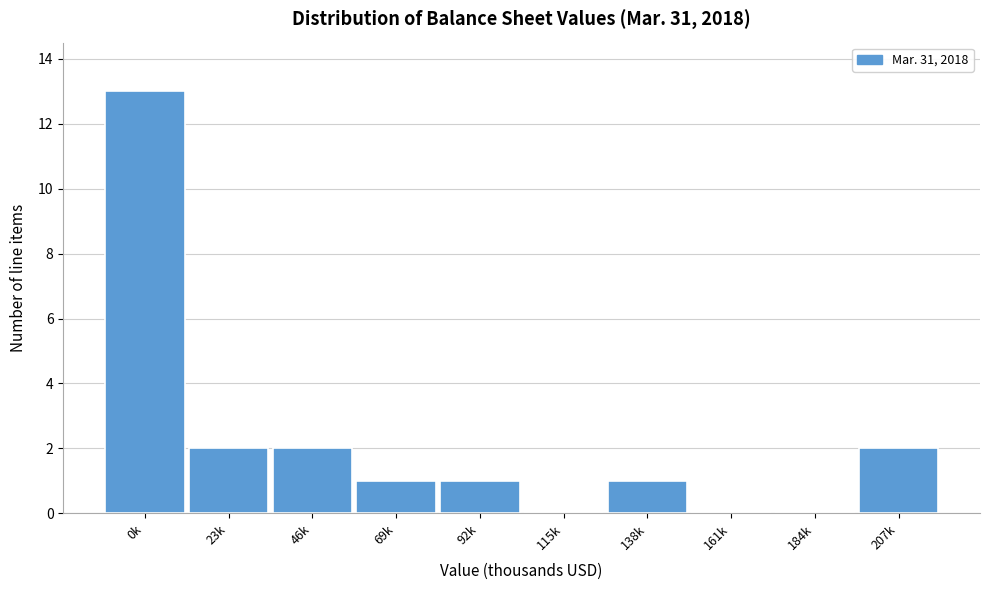

Reading right to left, transcribe all the data shown in this chart.

207k=2	184k=0	161k=0	138k=1	115k=0	92k=1	69k=1	46k=2	23k=2	0k=13